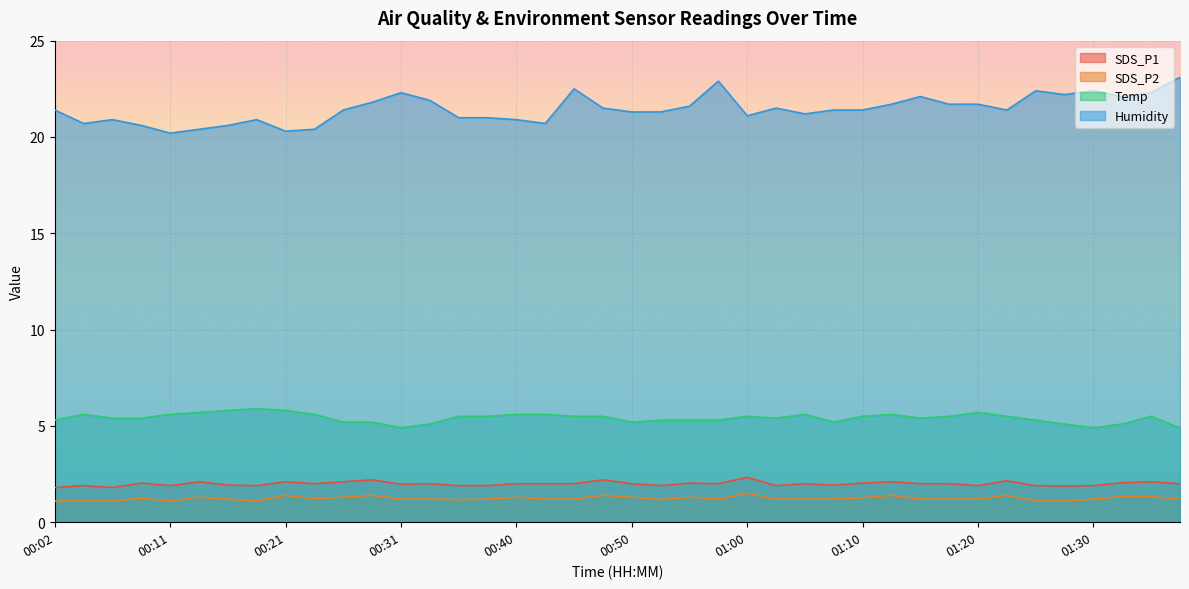

Between 00:55 and 01:15, which series saw the biggest shift?

Humidity